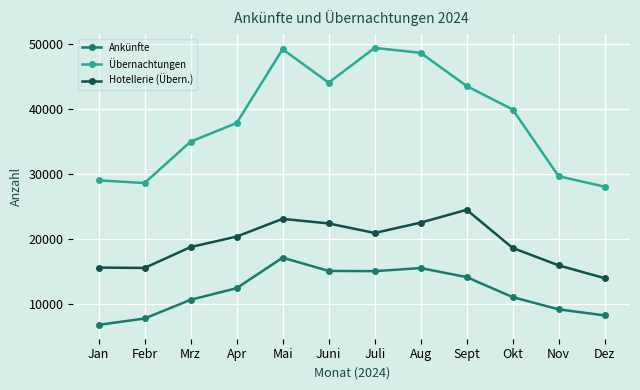

What is the highest value of the Übernachtungen series?

49338